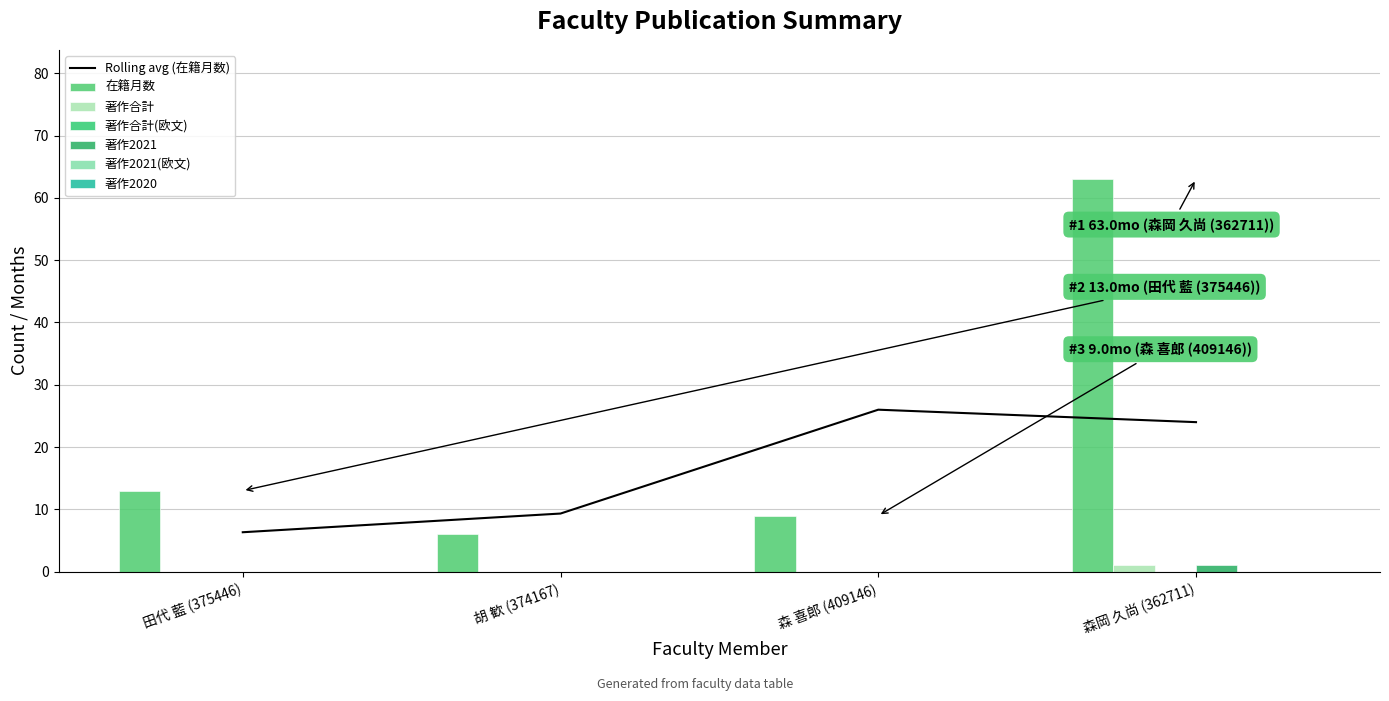

The value of 著作2021 at 田代 藍 (375446) is 1. True or false?

False